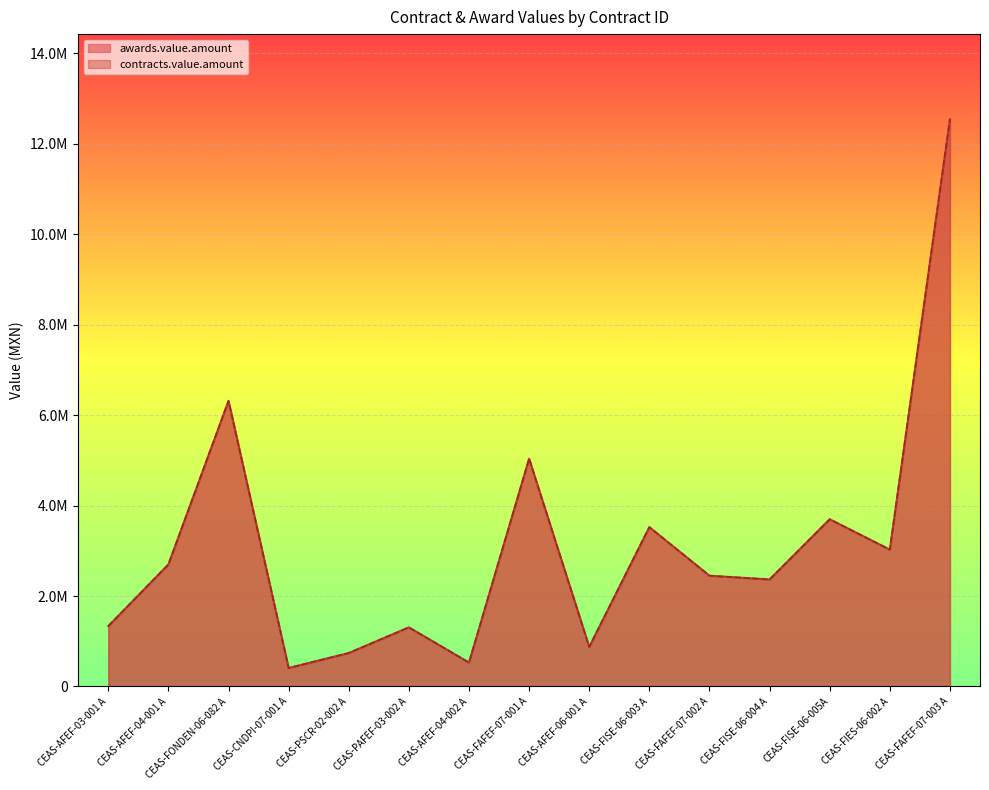

How many series are shown in this chart?

2